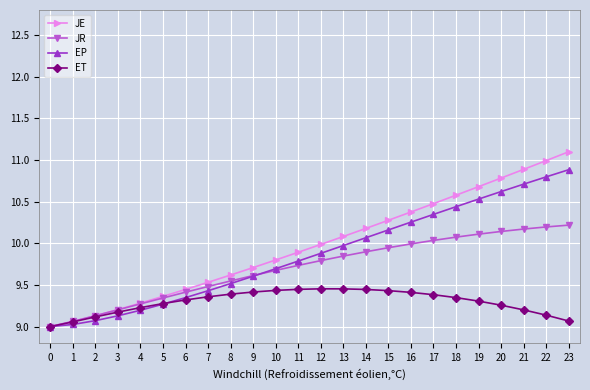

What is the difference between the ET values at 2 and 19?

0.2